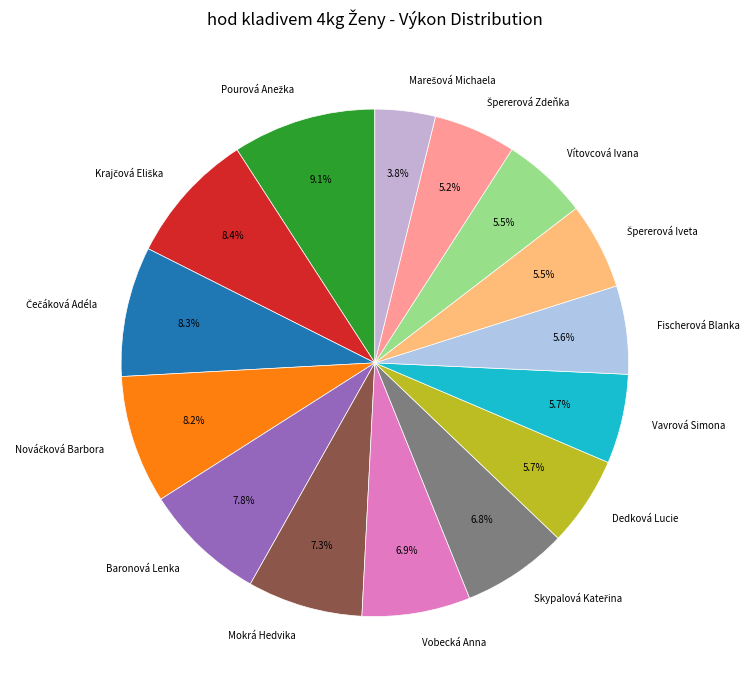

How many segments does this pie chart have?

15